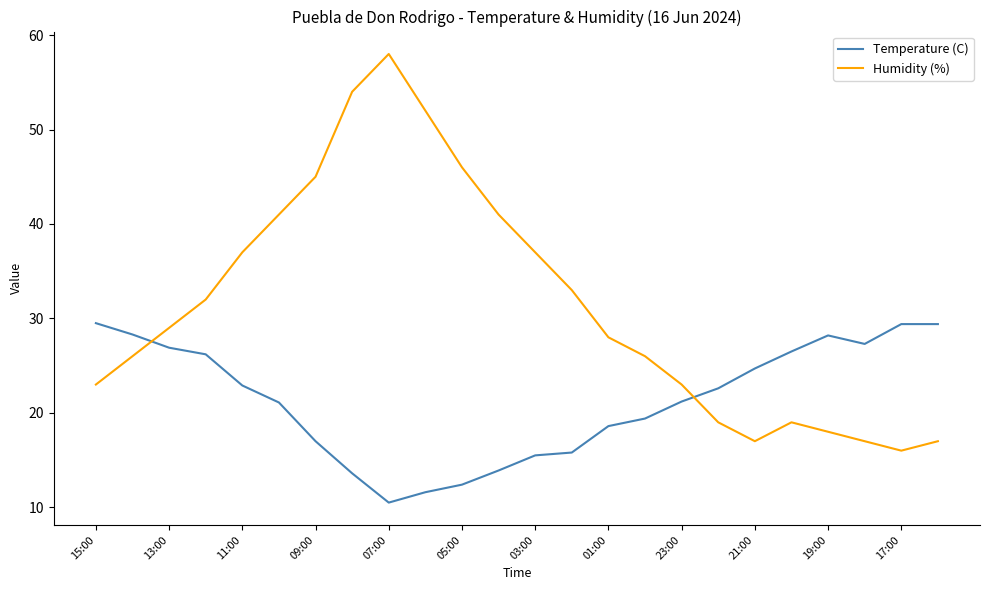

What is the difference between the maximum and minimum values in the Temperature (C) series?

19.0